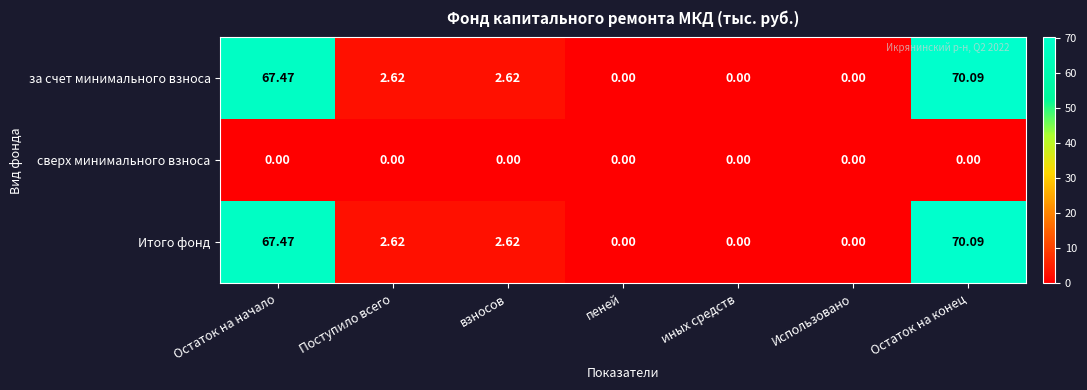

Where does the за счет минимального взноса series first go above 2?

Остаток на начало